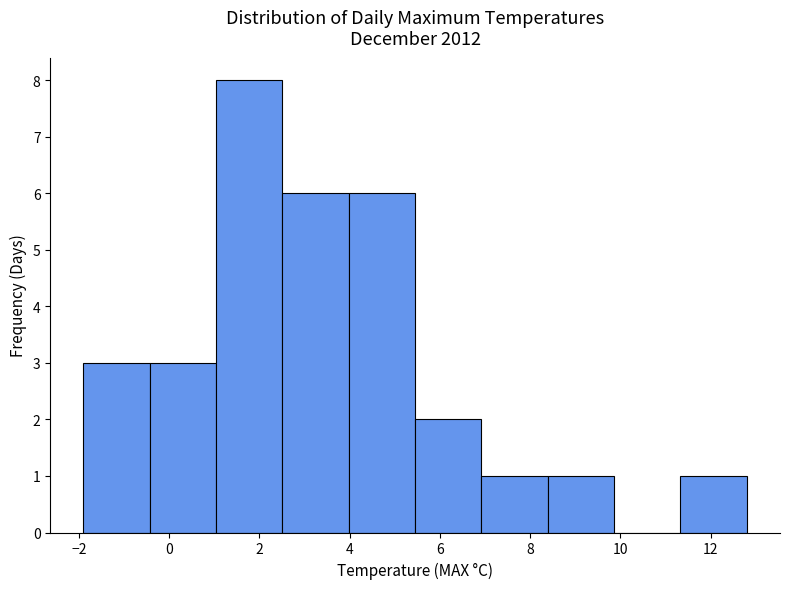

Reading left to right, list every bar in this chart as the range it spans on the x-axis followed by its height. Neither the bar edges nor the heights are printed on the chart, so give them approximately, as read against the axes.

-1.8 to -0.4: 3
-0.4 to 1.0: 3
1.0 to 2.6: 8
2.6 to 4.0: 6
4.0 to 5.4: 6
5.4 to 7.0: 2
7.0 to 8.4: 1
8.4 to 9.8: 1
9.8 to 11.4: 0
11.4 to 12.8: 1